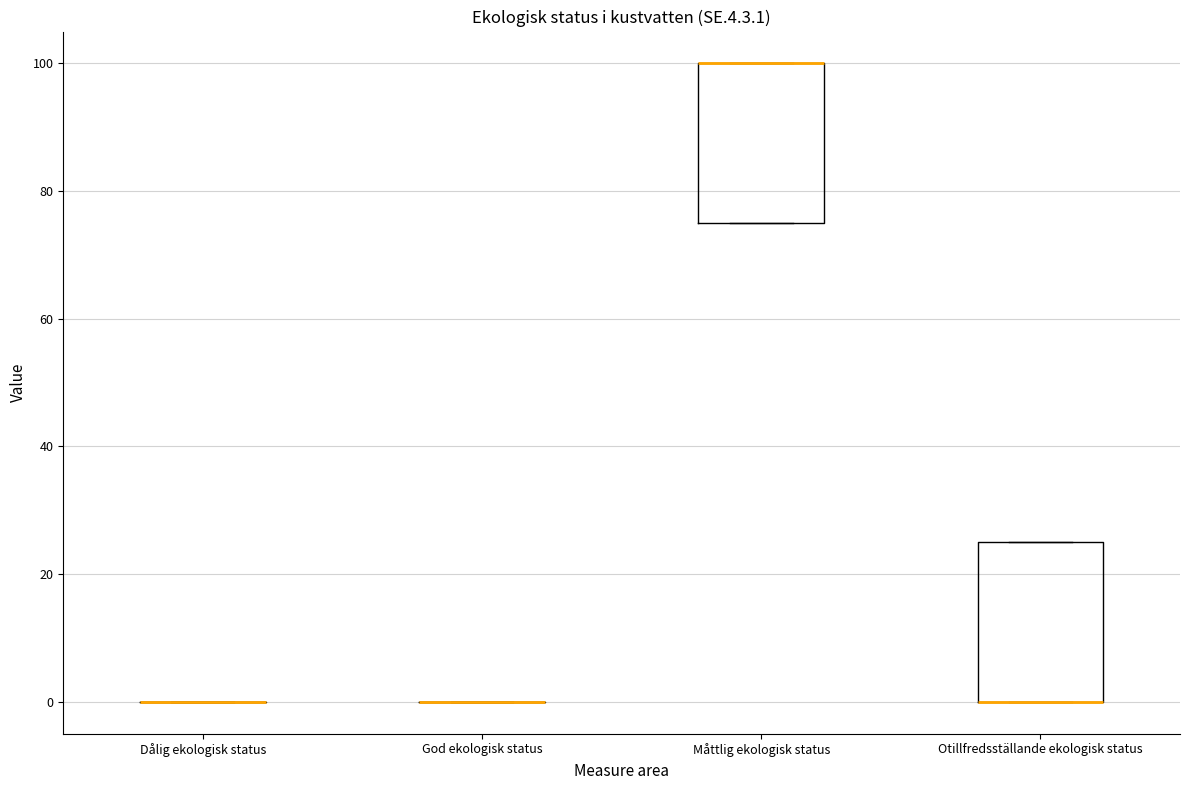

Reading left to right, read every box against the y-axis: the position of its median line, the range the box covers, and the ends of its whiskers. The values are not printed on the chart, so give them approximately, as read against the axis.

Dålig ekologisk status: box collapsed to a line at 0, whiskers 0 to 0
God ekologisk status: box collapsed to a line at 0, whiskers 0 to 0
Måttlig ekologisk status: median 100 (drawn on the box's upper edge), box 76 to 100, whiskers 76 to 100
Otillfredsställande ekologisk status: median 0 (drawn on the box's lower edge), box 0 to 26, whiskers 0 to 26